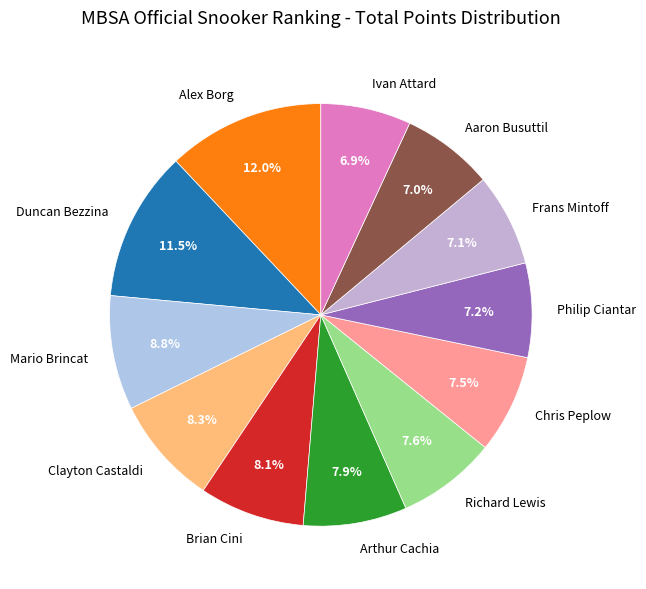

Does Mario Brincat represent more than half of the total?

No